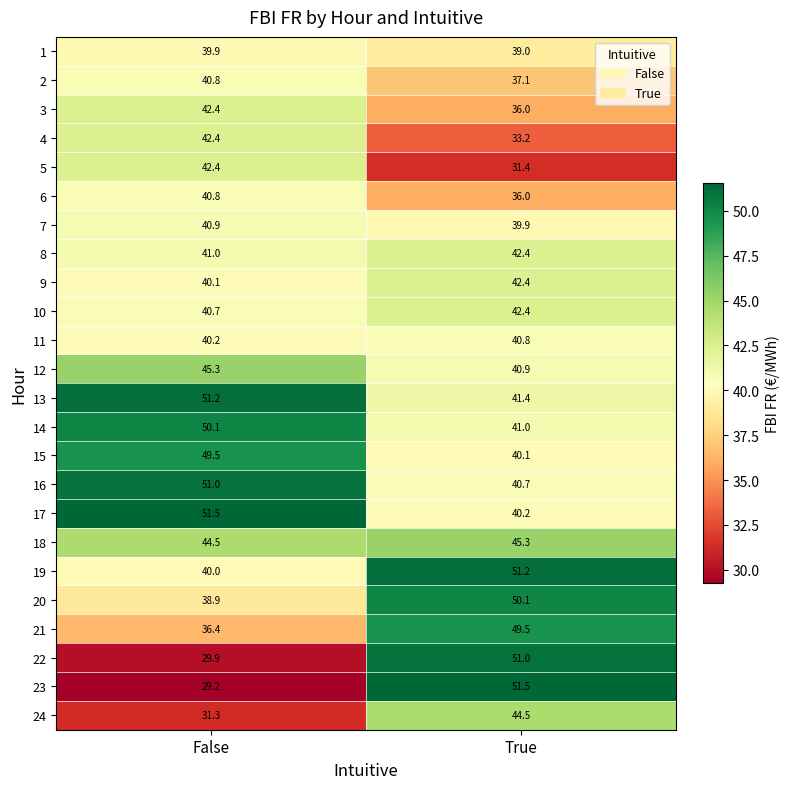

What is the difference between the 12 values at False and True?

4.4